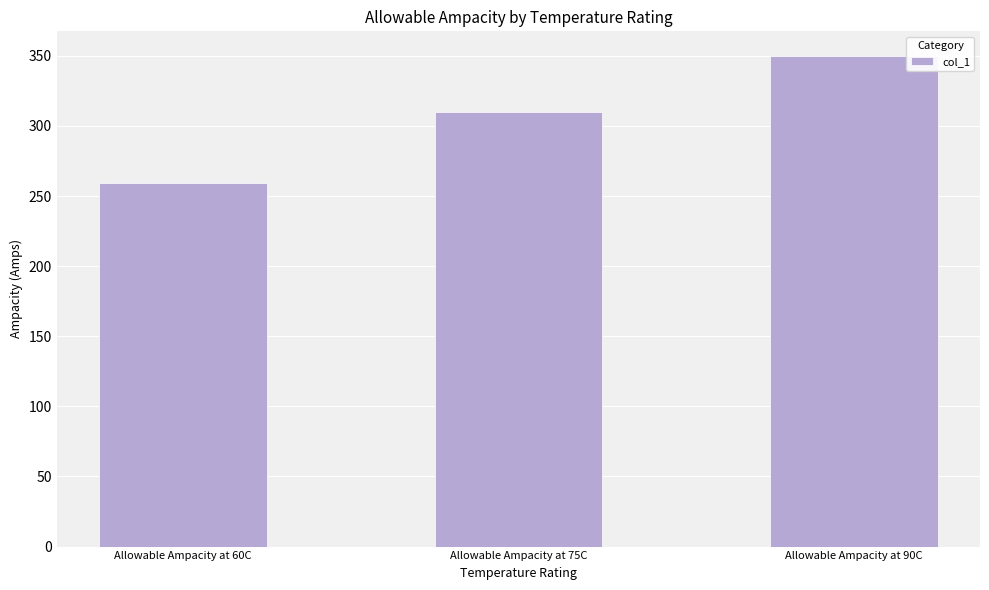

Is it true that the value at Allowable Ampacity at 90C is 547?

False